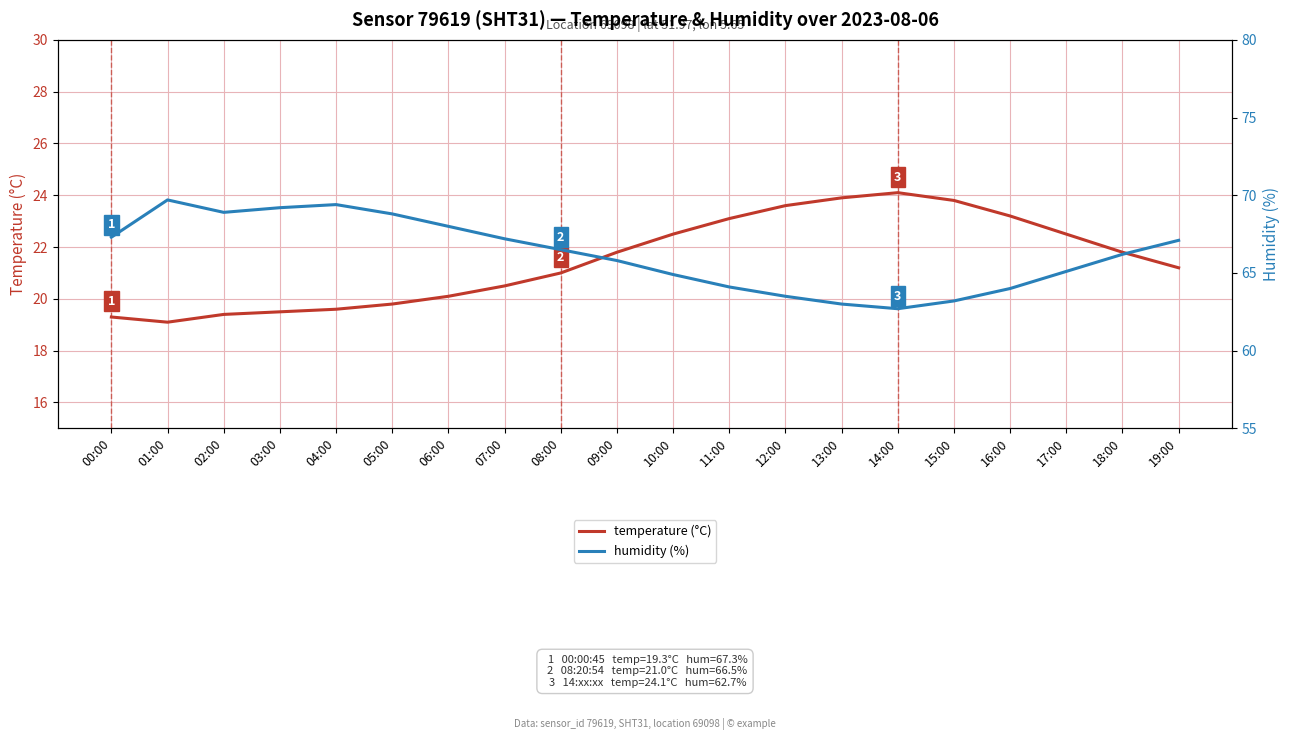

Reading left to right, extract all data points from this chart.

temperature (°C): 00:00=19.3	01:00=19.1	02:00=19.4	03:00=19.5	04:00=19.6	05:00=19.8	06:00=20.1	07:00=20.5	08:00=21.0	09:00=21.8	10:00=22.5	11:00=23.1	12:00=23.6	13:00=23.9	14:00=24.1	15:00=23.8	16:00=23.2	17:00=22.5	18:00=21.8	19:00=21.2
humidity (%): 00:00=67.3	01:00=69.7	02:00=68.9	03:00=69.2	04:00=69.4	05:00=68.8	06:00=68.0	07:00=67.2	08:00=66.5	09:00=65.8	10:00=64.9	11:00=64.1	12:00=63.5	13:00=63.0	14:00=62.7	15:00=63.2	16:00=64.0	17:00=65.1	18:00=66.2	19:00=67.1